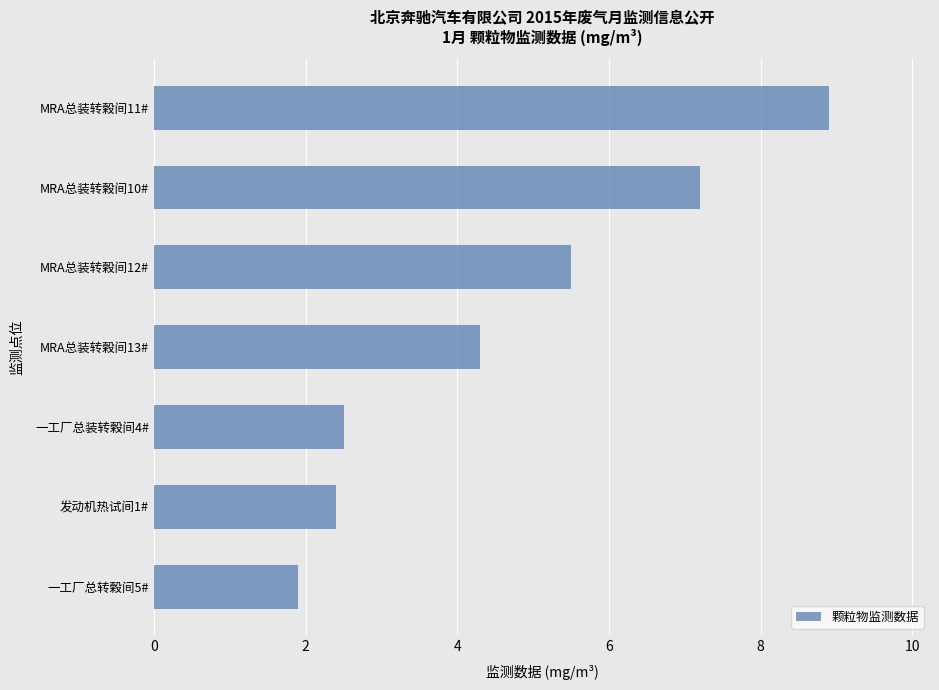

Are the bars grouped side by side (vs. stacked)?

No